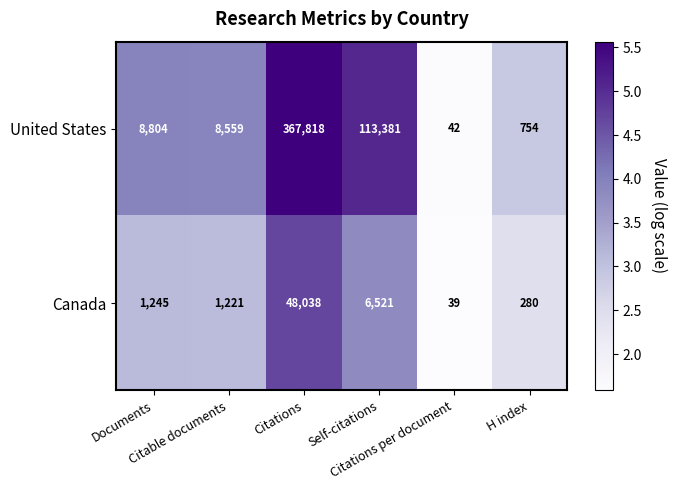

Which series has the widest spread of values?

United States